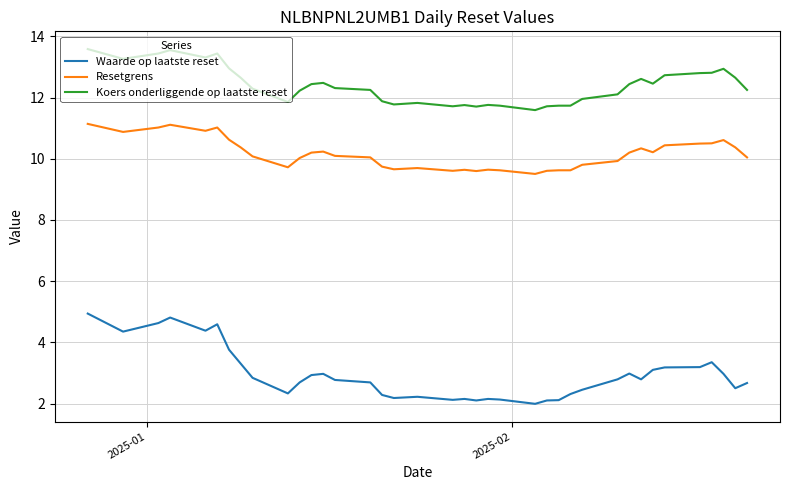

Which series has the largest range (max minus min)?

Waarde op laatste reset